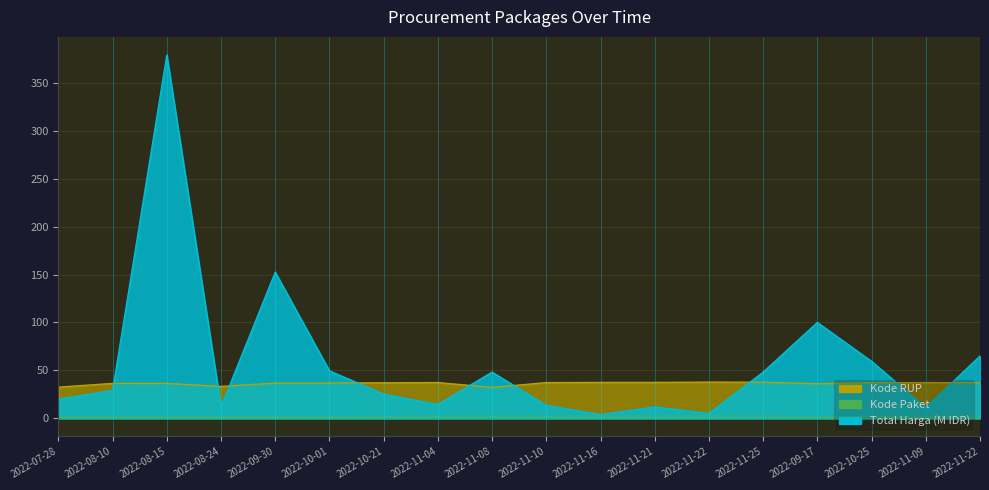

The Total Harga series shows 3.8 at 2022-11-10. True or false?

False